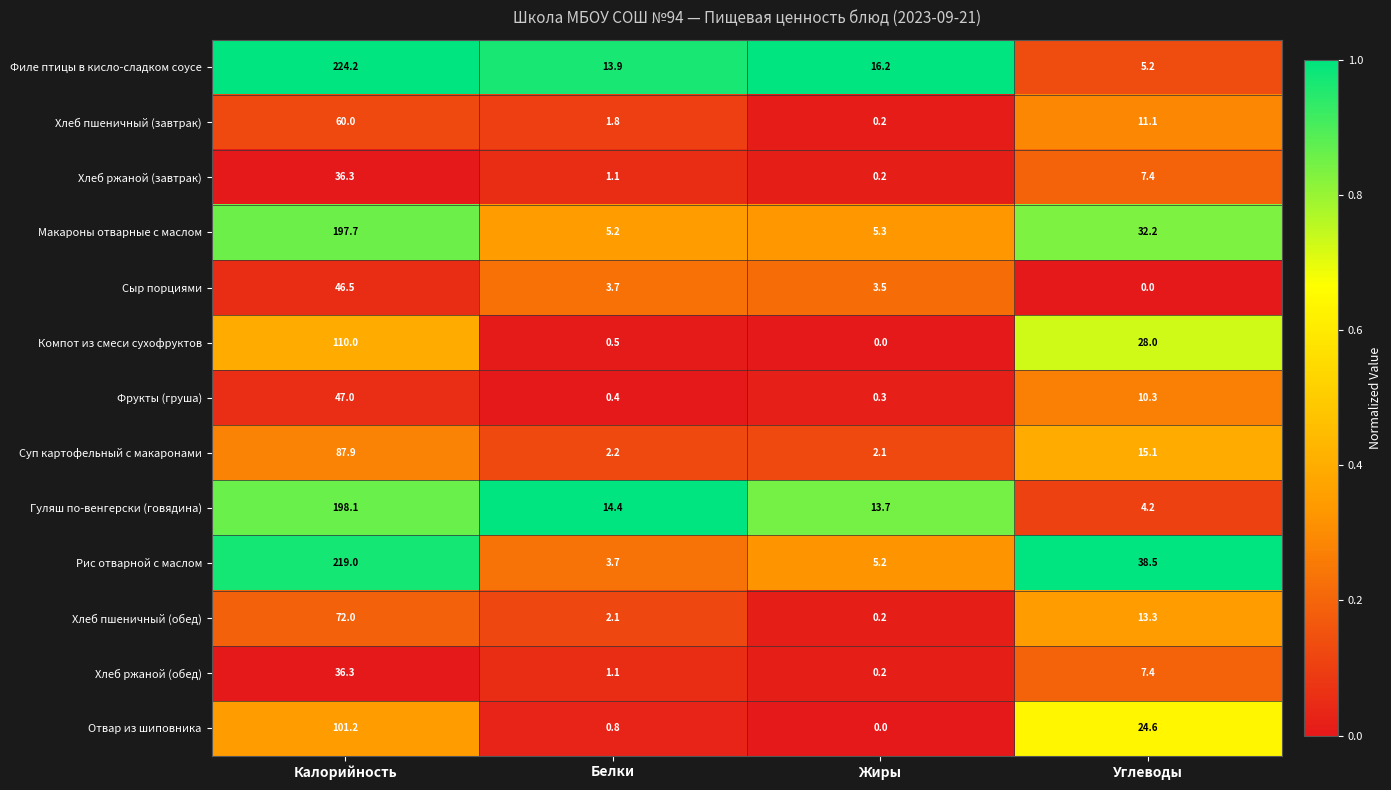

The value of Рис отварной с маслом at Углеводы is 38.5. True or false?

True